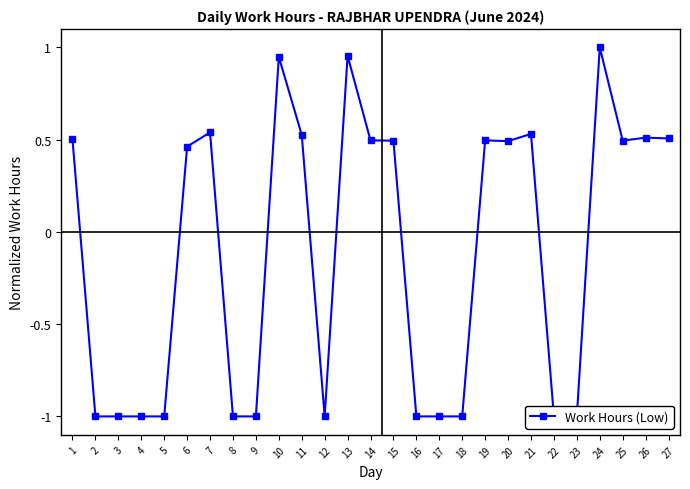

Is it true that the value at 6 is 0.3?

False